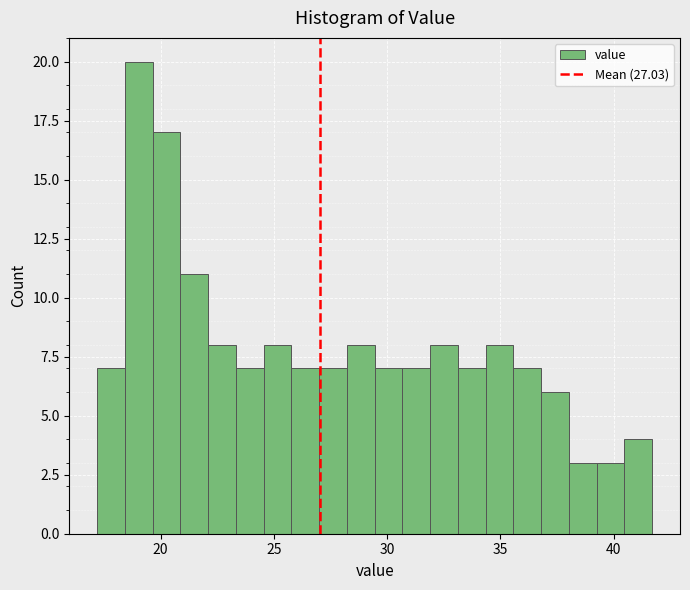

Read against the x-axis, roughly where is the centre of the tallest bar?

19.0